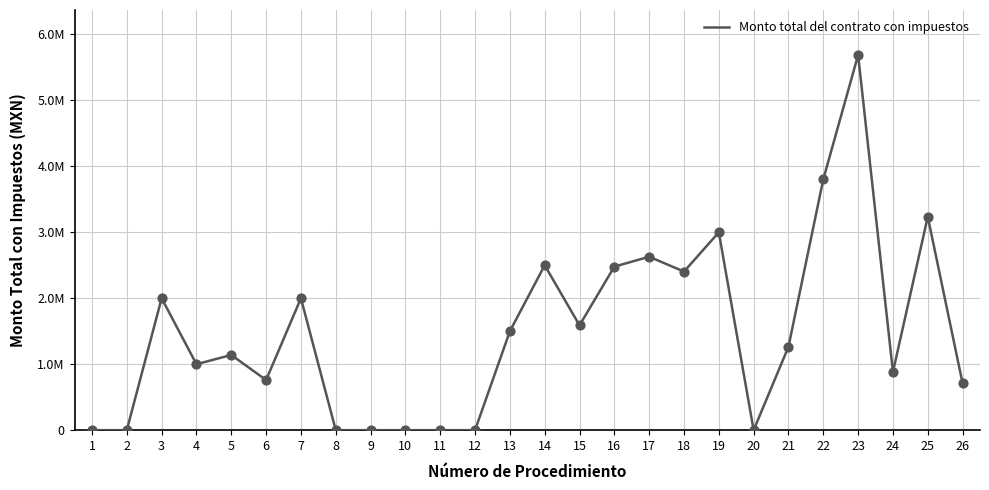

Is this an area chart (filled region under the line)?

No